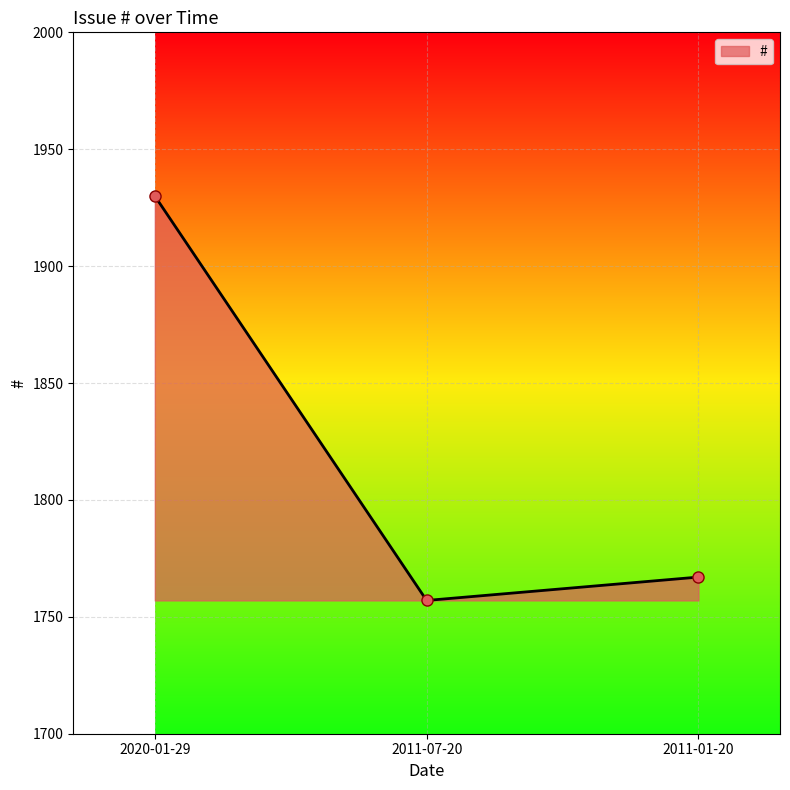

Reading left to right, transcribe all the data shown in this chart.

2020-01-29=1930	2011-07-20=1757	2011-01-20=1767